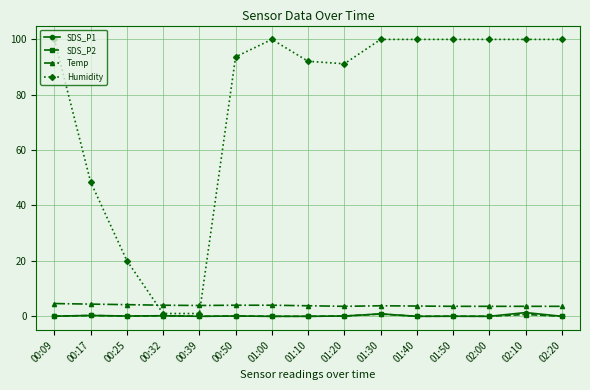

The value of Temp at 00:50 is 4.0. True or false?

True